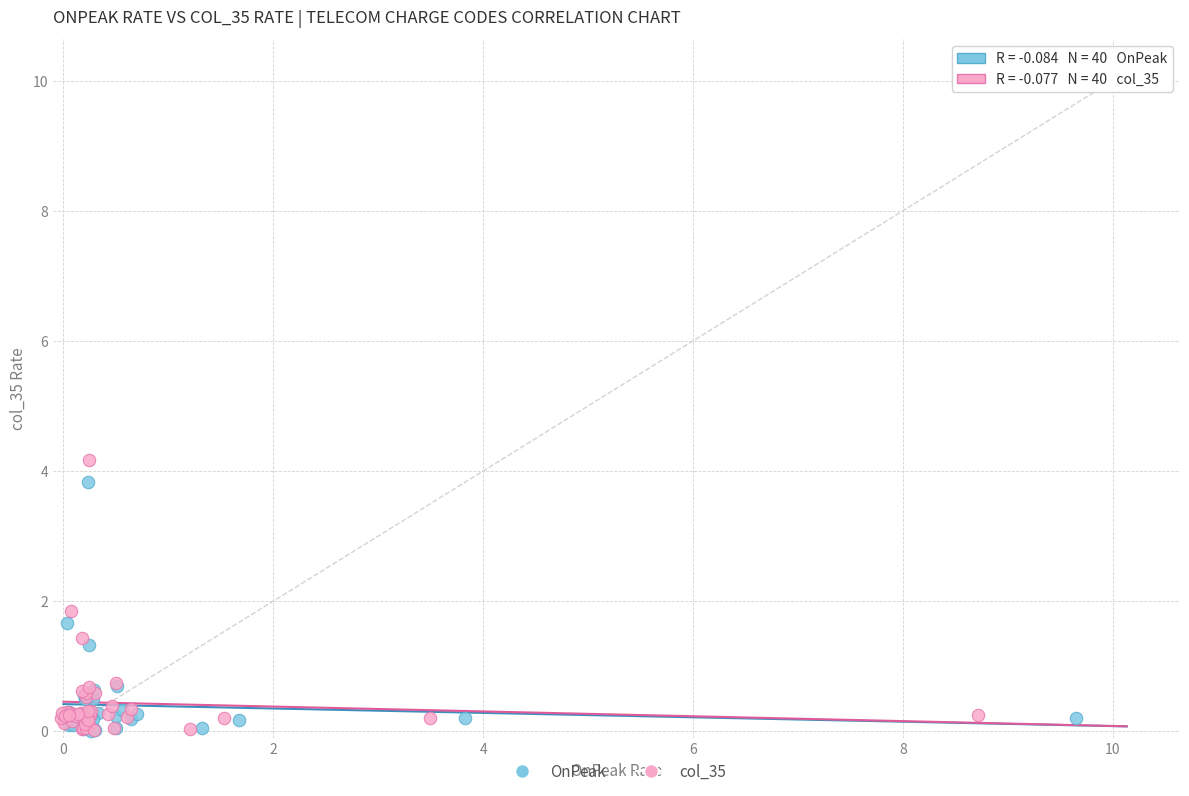

Which series has the largest Y range (max minus min)?

col_35